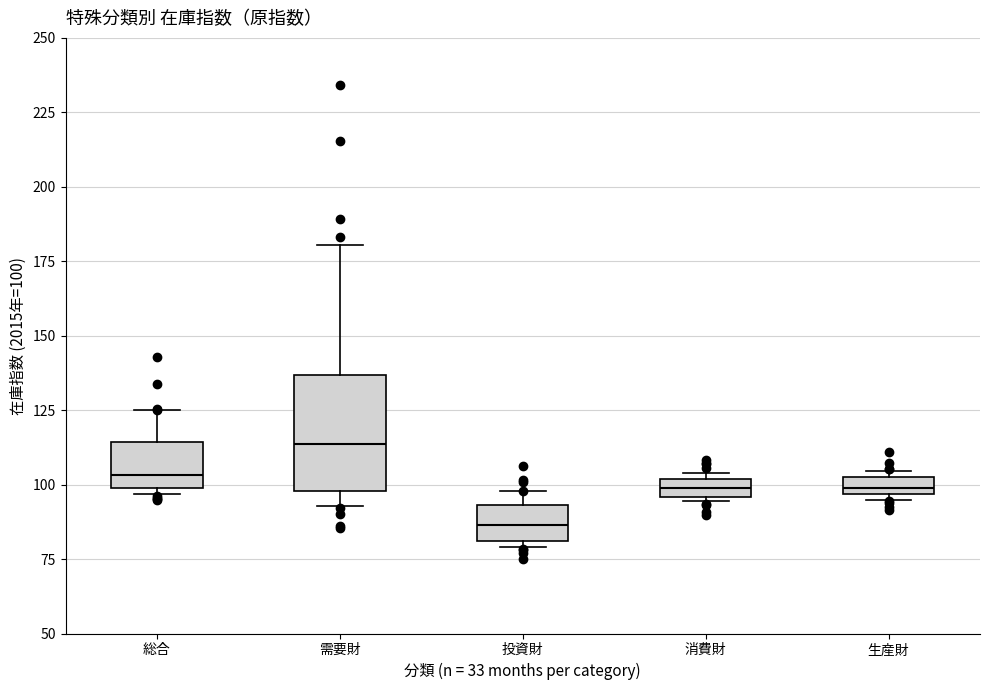

Which box is the tallest, from its lower edge to its upper edge?

需要財